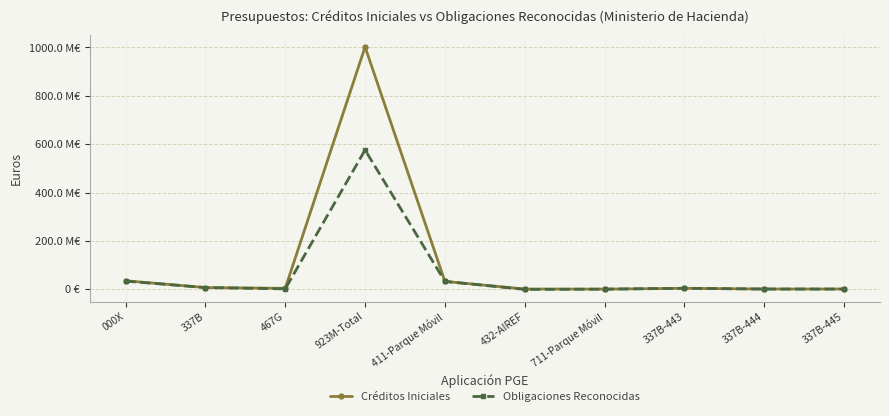

Reading left to right, transcribe all the data shown in this chart.

Créditos Iniciales: 000X=35728340.0	337B=7644890.0	467G=4519940.0	923M-Total=1002445670.0	411-Parque Móvil=33043780.0	432-AIREF=1560000.0	711-Parque Móvil=1124560.0	337B-443=4555390.0	337B-444=1544750.0	337B-445=1544750.0
Obligaciones Reconocidas: 000X=34168340.0	337B=7644890.0	467G=2190502.4	923M-Total=576227298.3	411-Parque Móvil=33043780.0	432-AIREF=0.0	711-Parque Móvil=1124560.0	337B-443=4555390.0	337B-444=1544750.0	337B-445=1544750.0